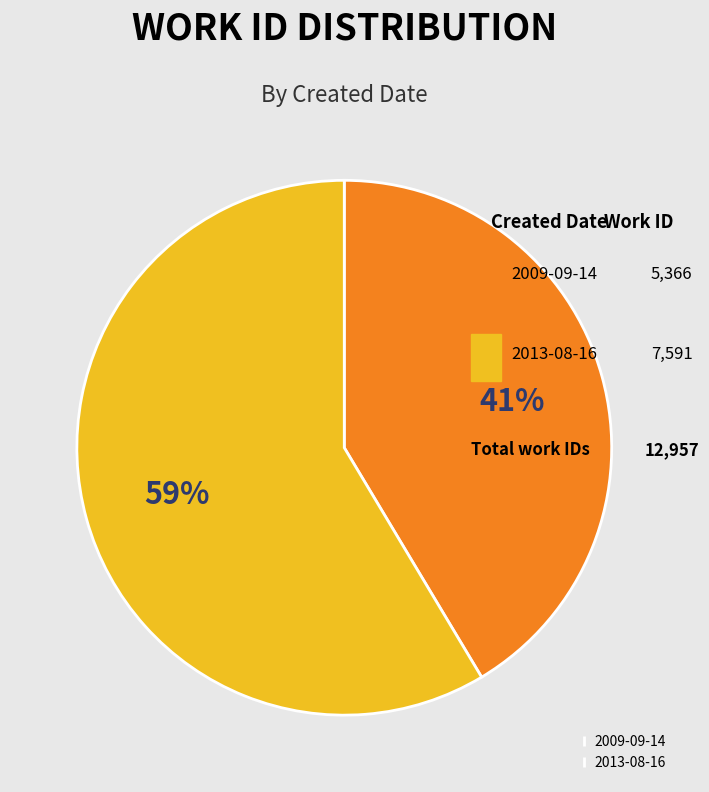

What percentage is the 2009-09-14 slice, to the nearest percent?

41%